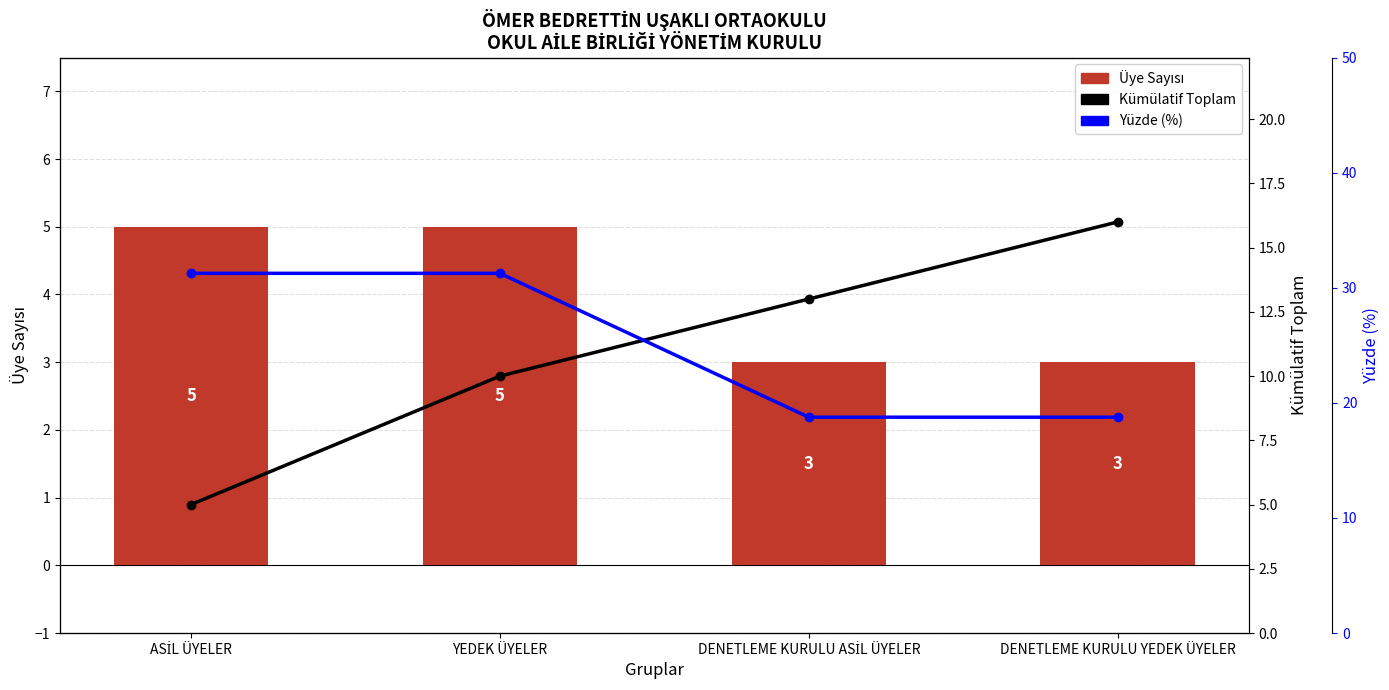

Are the bars grouped side by side (vs. stacked)?

Yes